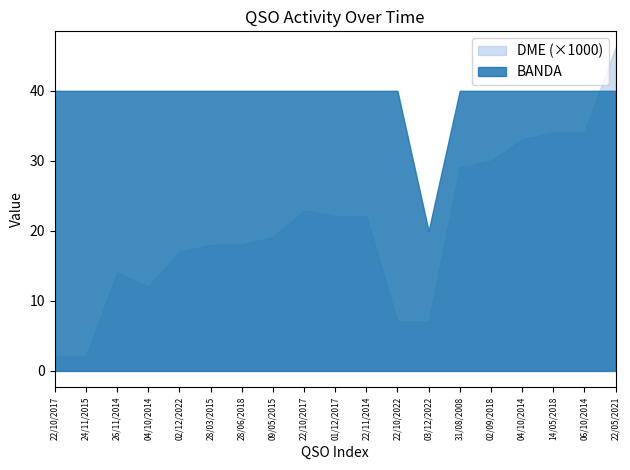

Reading left to right, what are all the values shown in this chart?

BANDA: 22/10/2017=40	24/11/2015=40	26/11/2014=40	04/10/2014=40	02/12/2022=40	28/03/2015=40	28/06/2018=40	09/05/2015=40	22/10/2017=40	01/12/2017=40	22/11/2014=40	22/10/2022=40	03/12/2022=20	31/08/2008=40	02/09/2018=40	04/10/2014=40	14/05/2018=40	06/10/2014=40	22/05/2021=40
DME: 22/10/2017=2037	24/11/2015=2064	26/11/2014=14024	04/10/2014=12031	02/12/2022=17032	28/03/2015=18013	28/06/2018=18069	09/05/2015=19120	22/10/2017=22907	01/12/2017=22112	22/11/2014=22128	22/10/2022=7038	03/12/2022=7047	31/08/2008=29080	02/09/2018=30008	04/10/2014=33070	14/05/2018=34027	06/10/2014=34074	22/05/2021=46184